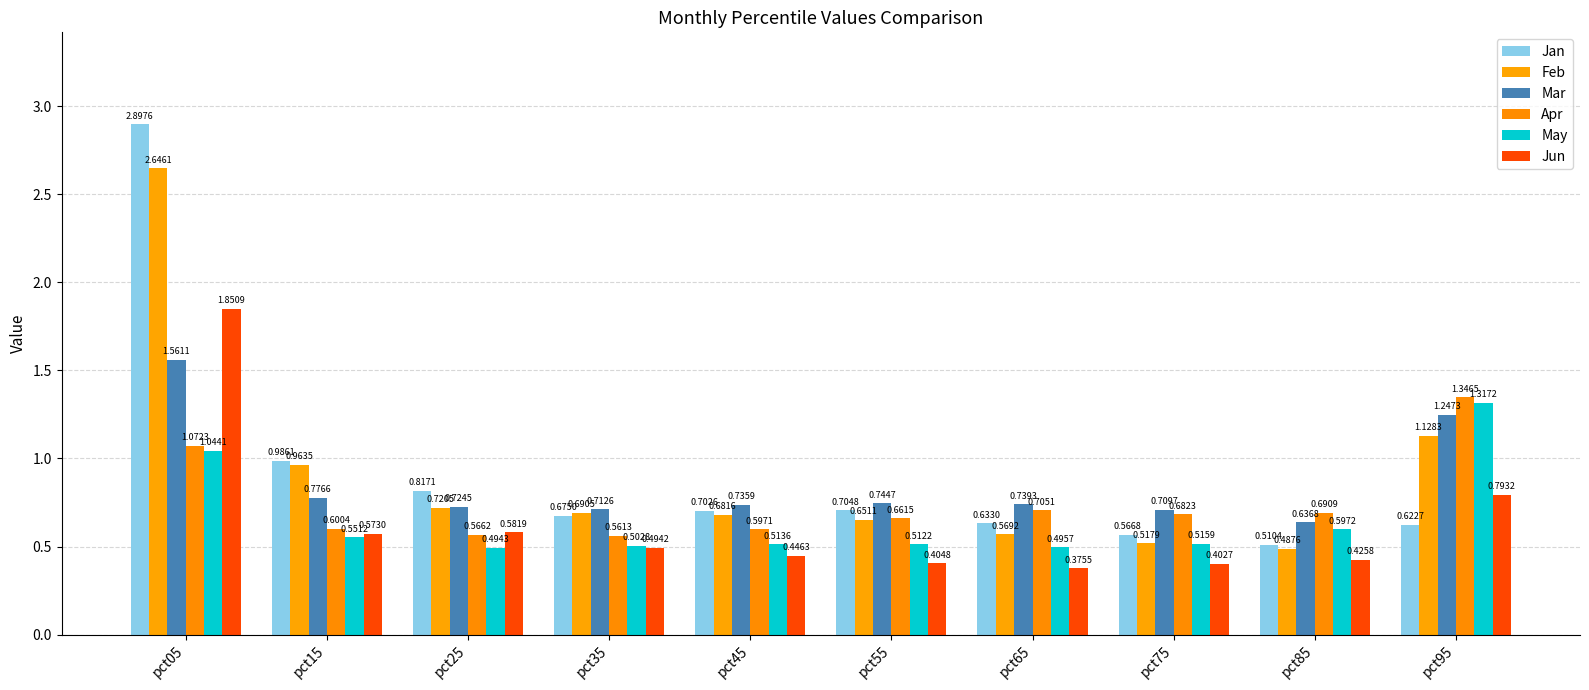

How many data points does each series have?

10